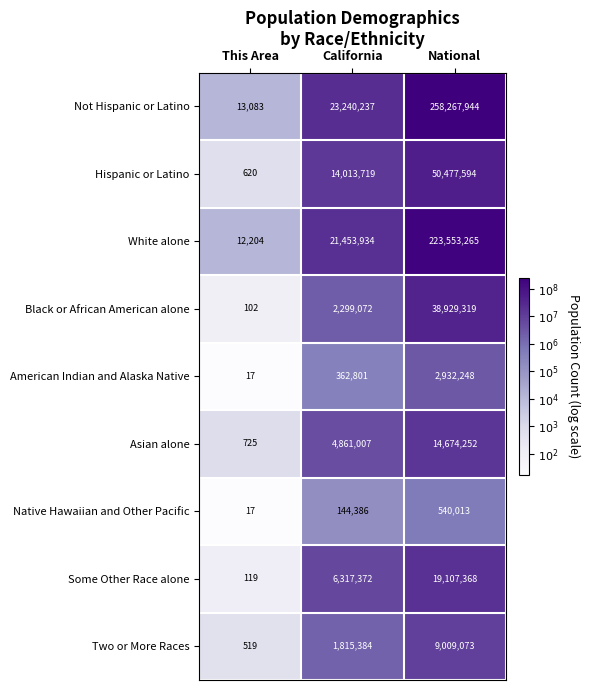

Which series changed the most between This Area and California?

Not Hispanic or Latino